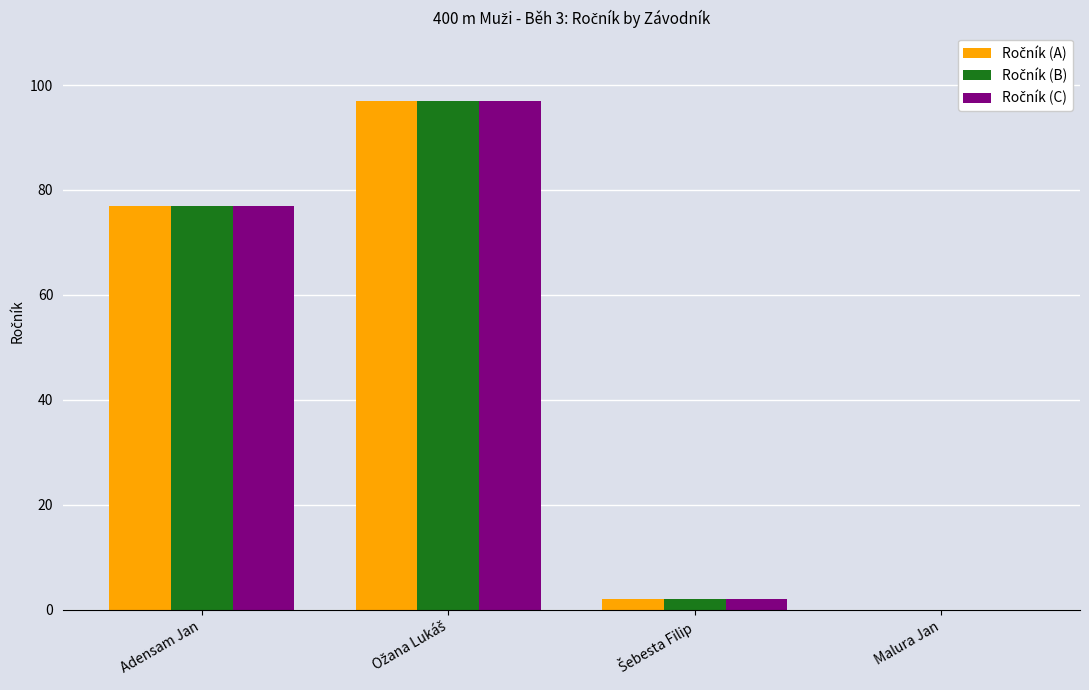

What is the maximum value shown in the chart?

97